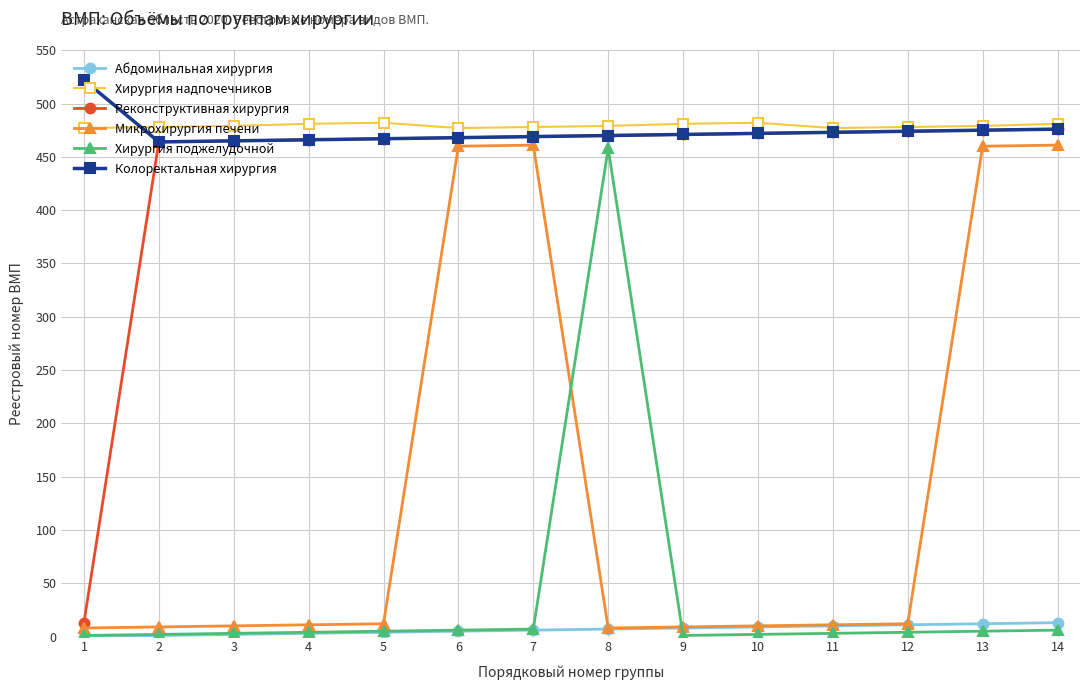

Count the number of data series in this chart.

6